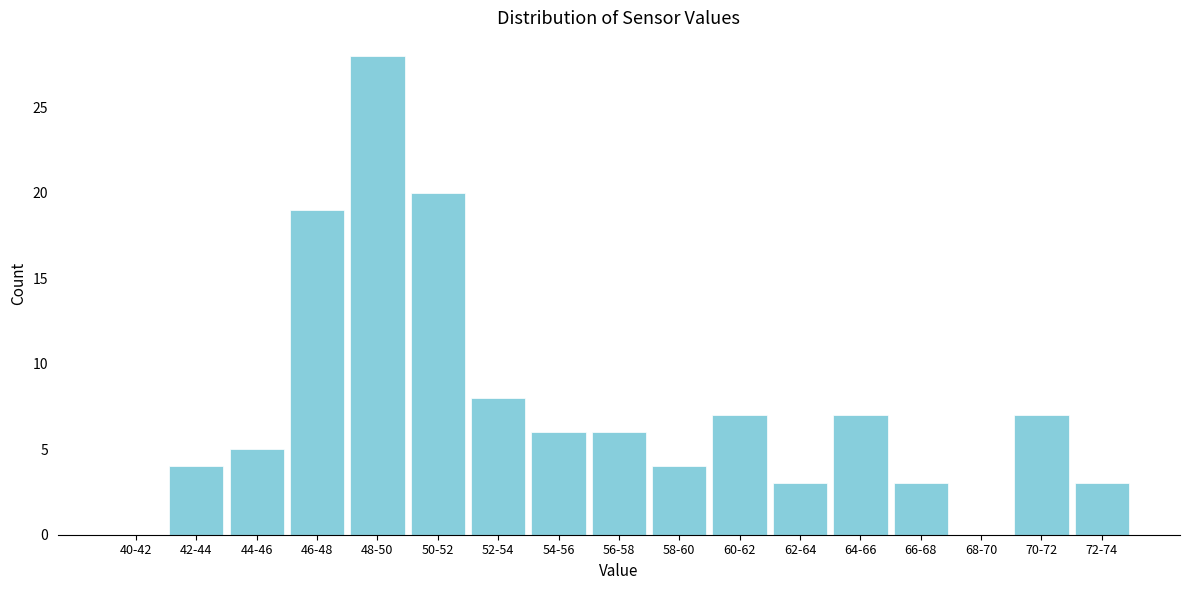

Reading left to right, list all the values displayed in this chart.

40-42=0	42-44=4	44-46=5	46-48=19	48-50=28	50-52=20	52-54=8	54-56=6	56-58=6	58-60=4	60-62=7	62-64=3	64-66=7	66-68=3	68-70=0	70-72=7	72-74=3